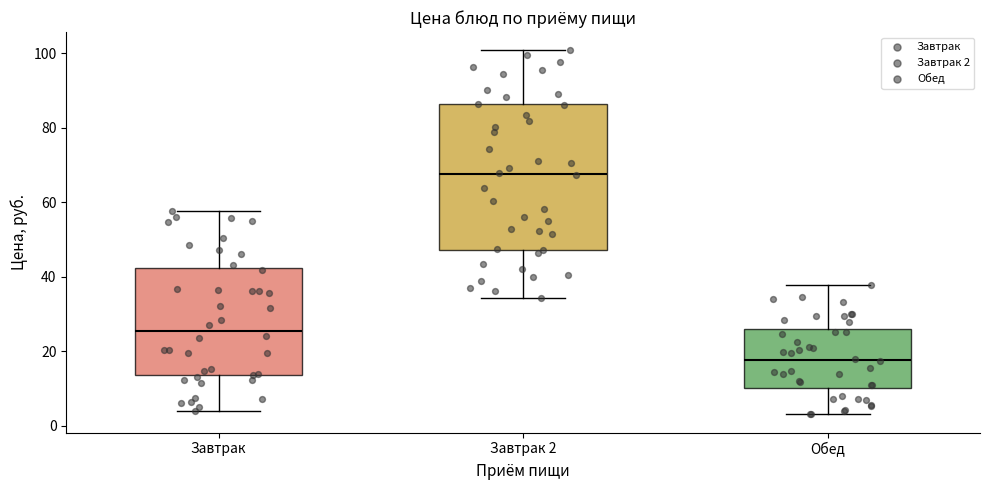

Comparing the boxes themselves (not the whiskers), which one is the tallest?

Завтрак 2